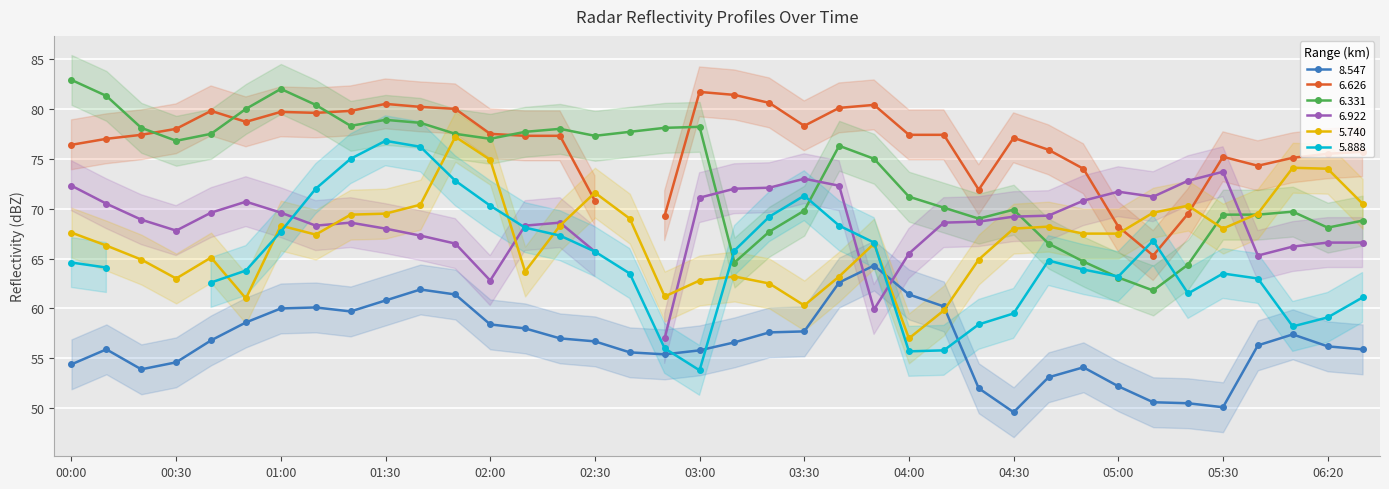

At which label is 6.331 closest to 72?

04:00